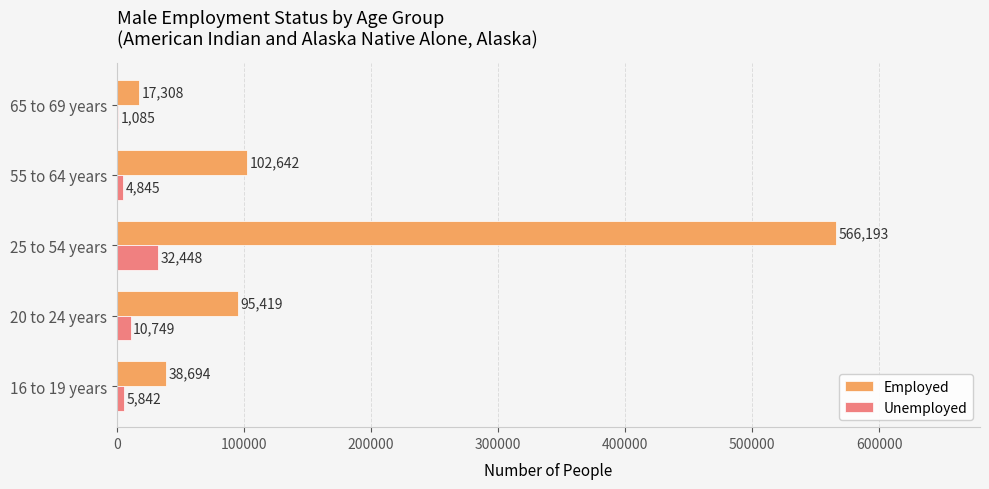

Which series has the largest total across all categories?

Employed